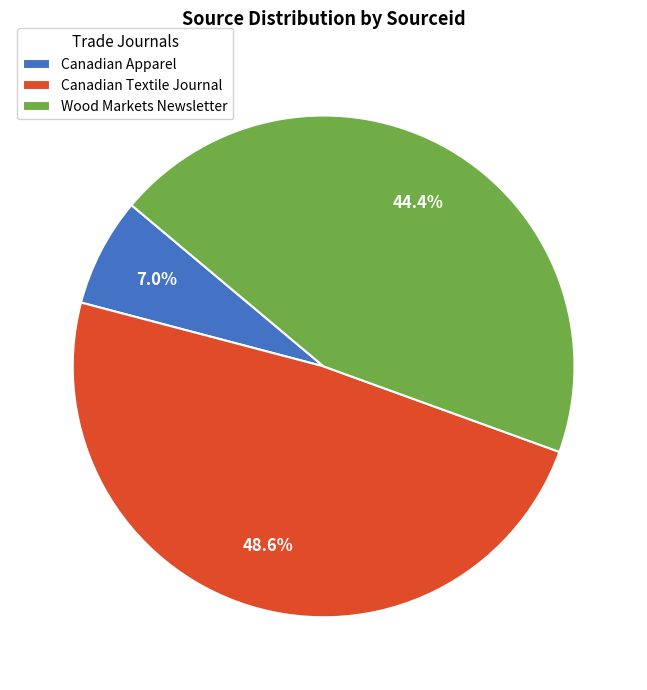

Is it true that Canadian Apparel is 7% of the pie?

True